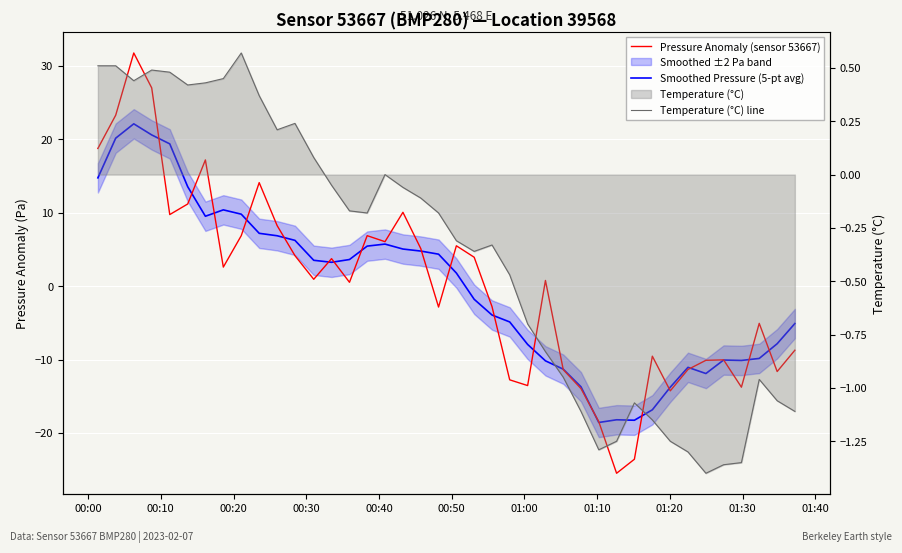

True or false: Temperature (°C) line has a value of -0.7 at 28.

False